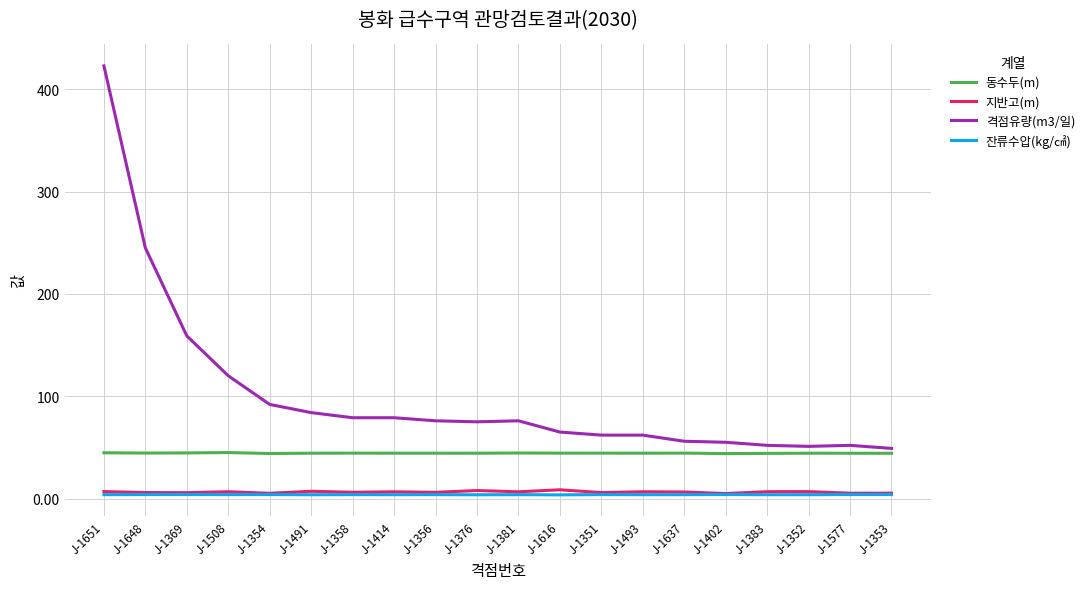

How many distinct data groups are displayed?

4